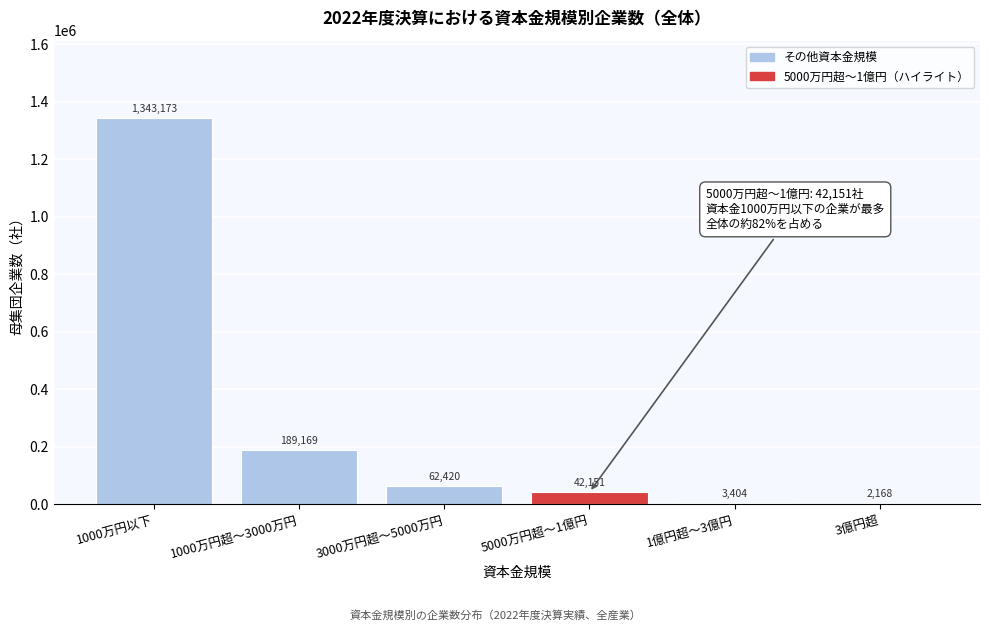

Reading left to right, transcribe all the data shown in this chart.

1000万円以下=1343173	1000万円超～3000万円=189169	3000万円超～5000万円=62420	5000万円超～1億円=42151	1億円超～3億円=3404	3億円超=2168